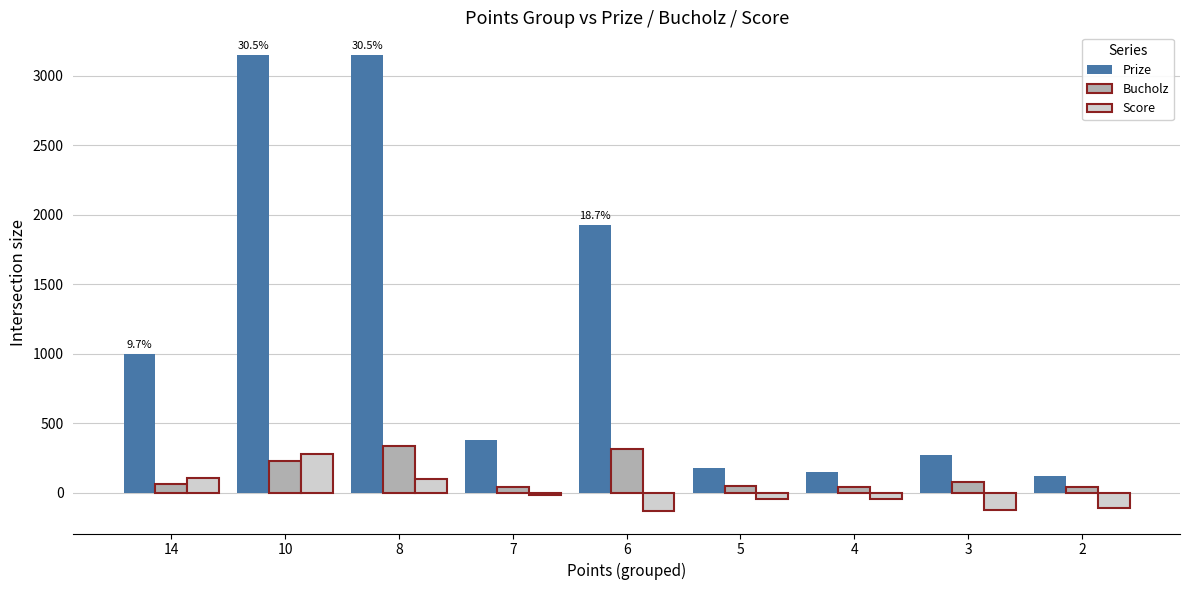

What is the minimum value shown in the chart?

-131